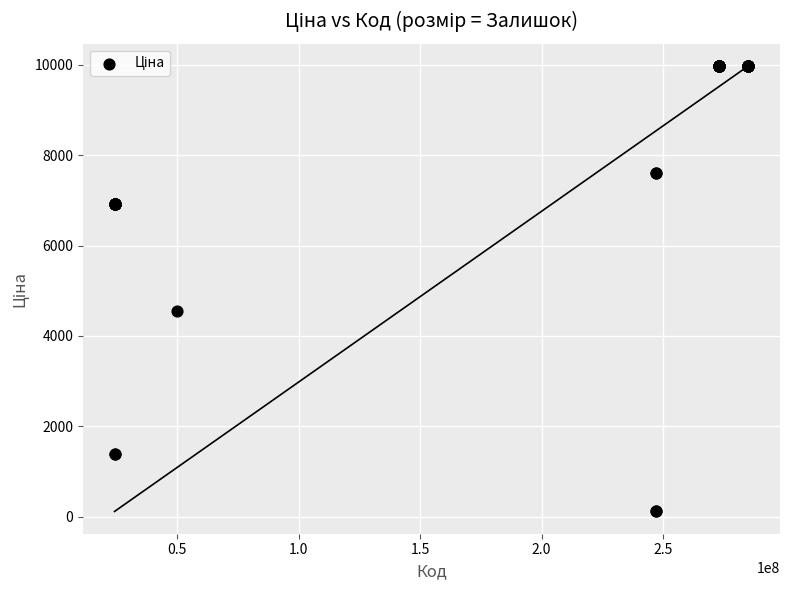

What Y value in the scatter plot is closest to 5044?

4561.9